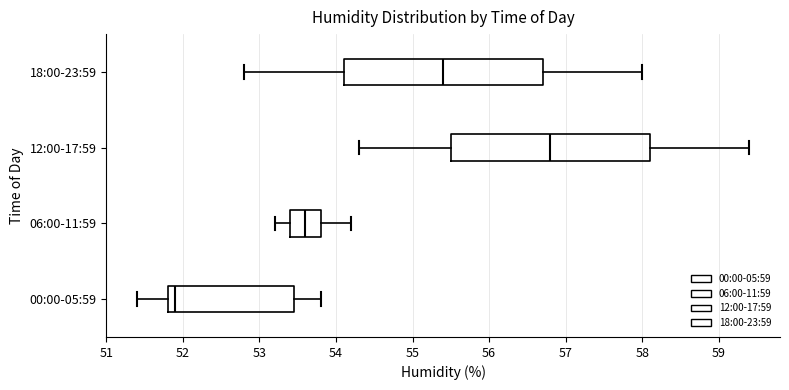

Where is the right edge of the box for 12:00-17:59 on the x-axis? The values are not printed on the chart, so give them approximately, as read against the axis.

58.1